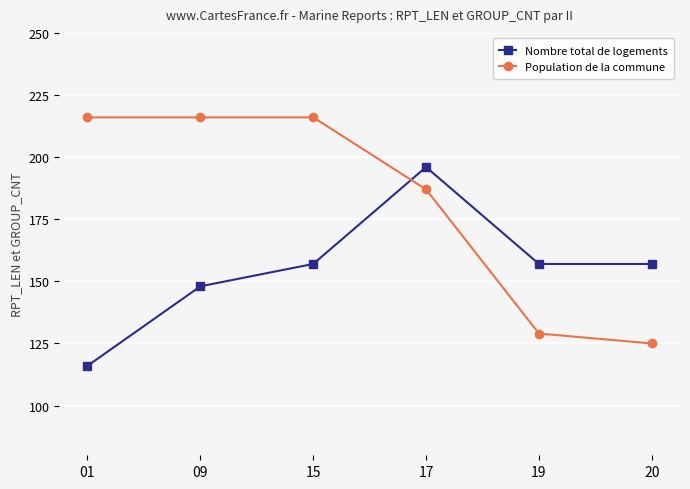

Which category has the lowest value in the Population de la commune series?

20